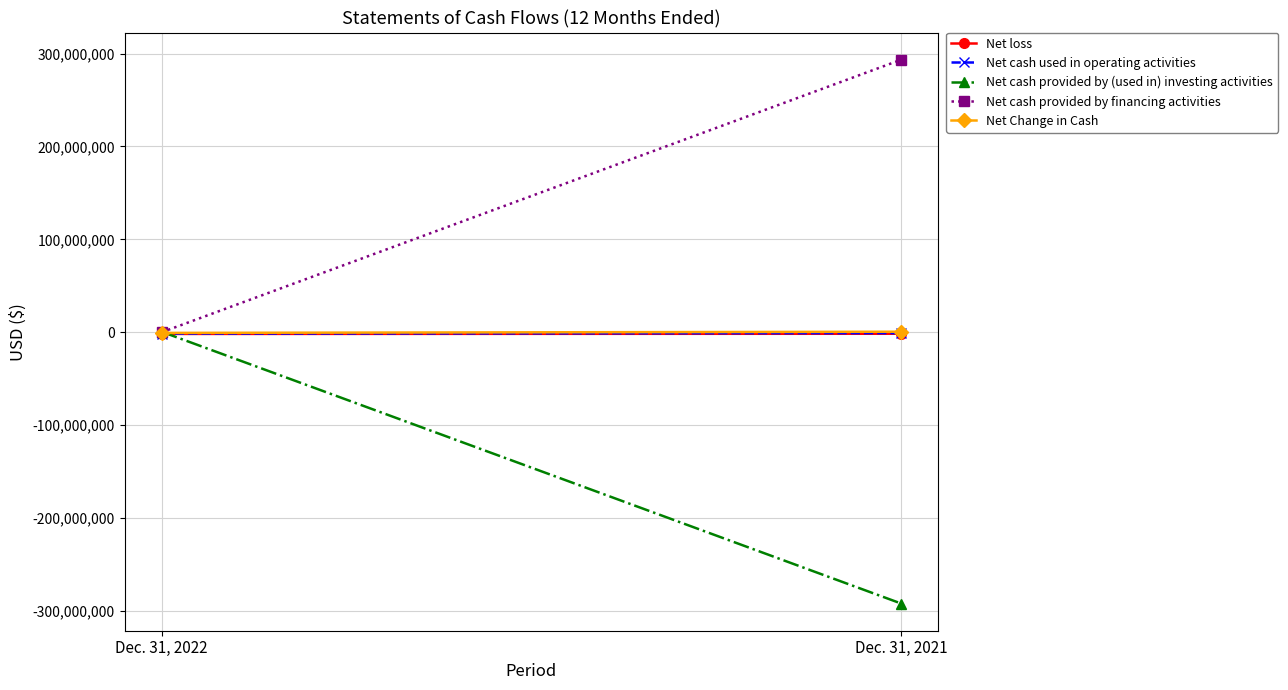

At which label does Net loss reach its peak?

Dec. 31, 2021